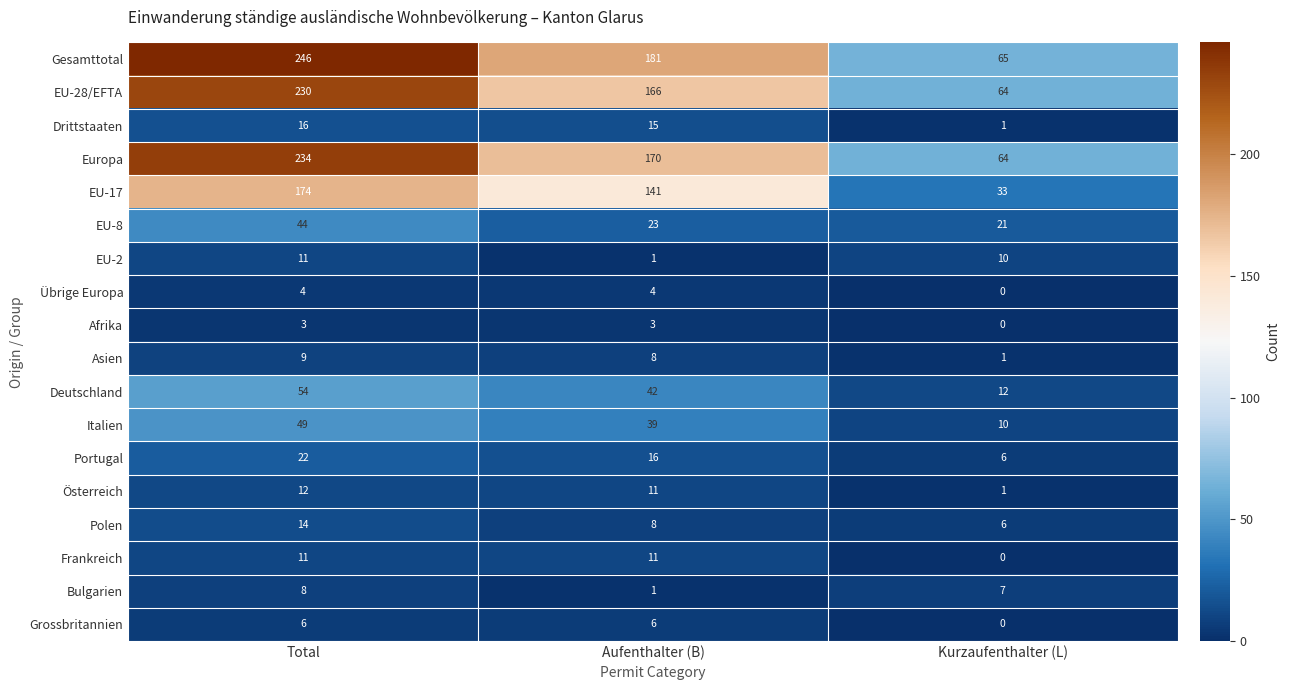

How many EU-28/EFTA values are between 64 and 230?

3